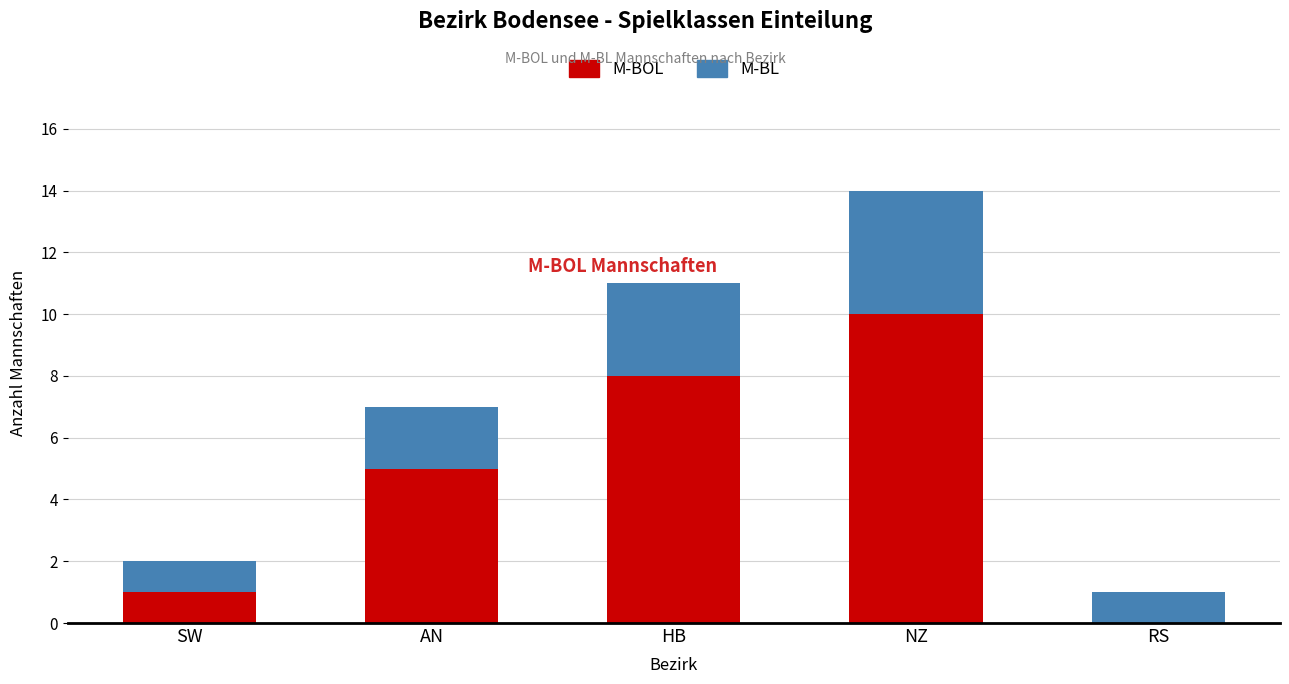

Is it true that M-BOL equals 14 at NZ?

False